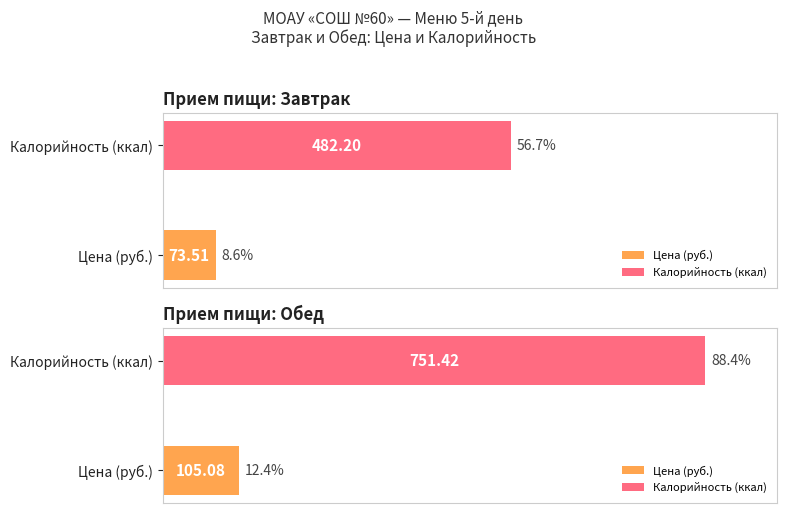

Between Завтрак and Обед, which is larger?

Обед